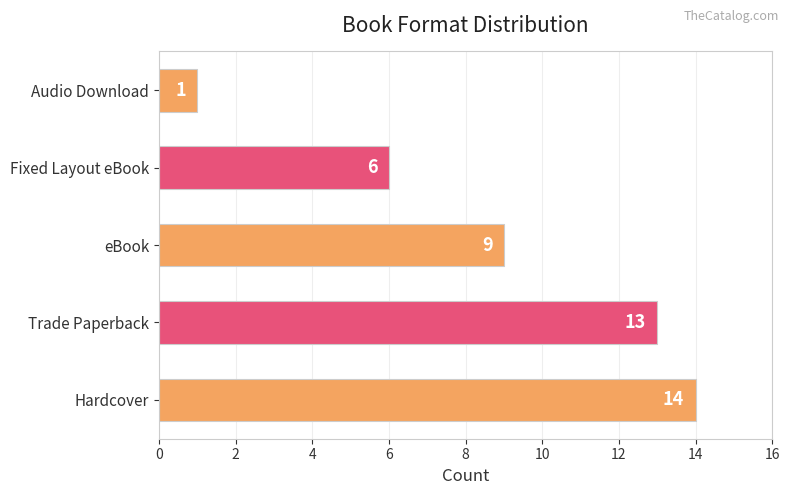

At which category does the chart reach its peak across all series?

Hardcover